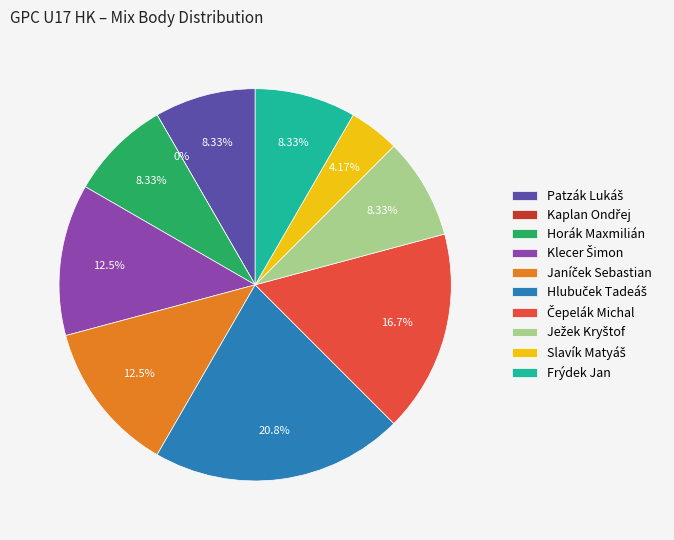

Is Patzák Lukáš the majority of the pie?

No